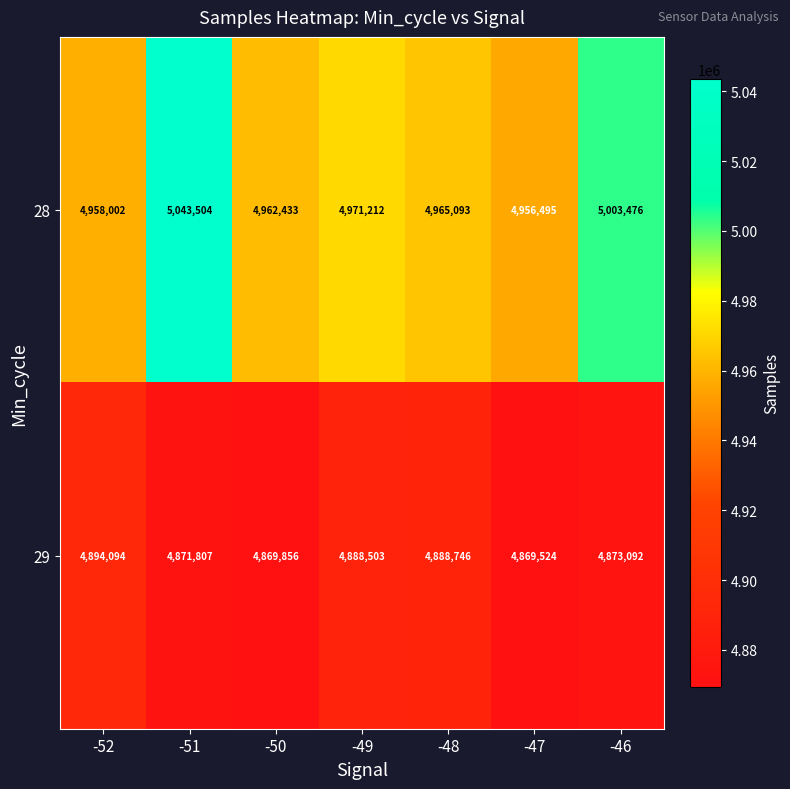

How many distinct data groups are displayed?

2